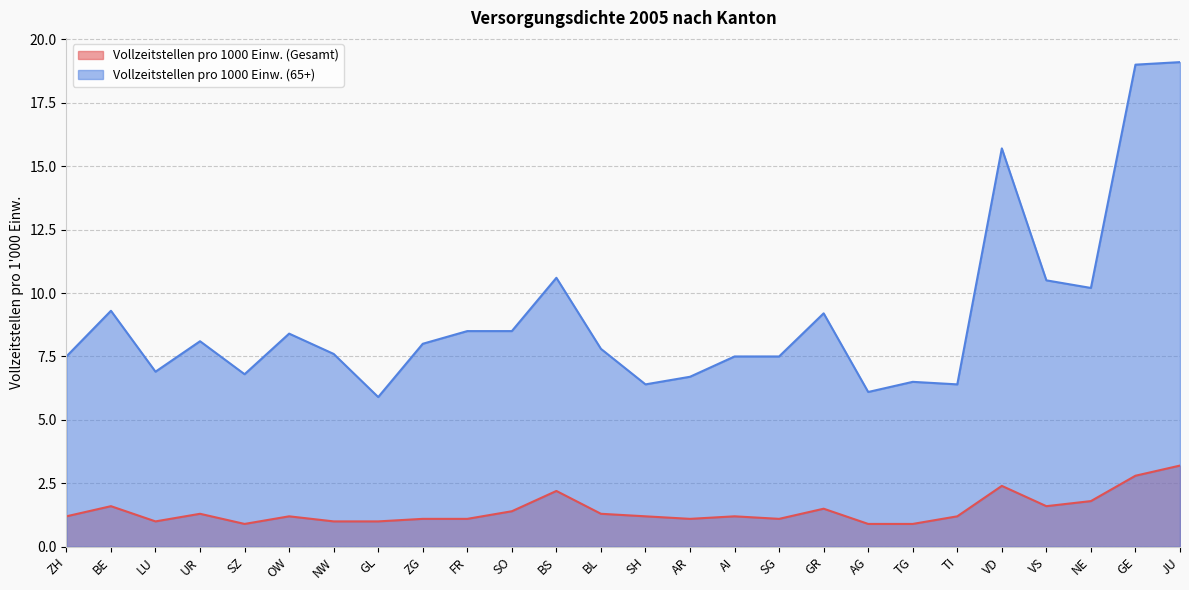

List the series in order of their peak value, highest first.

Vollzeitstellen pro 1000 Einw. (65+), Vollzeitstellen pro 1000 Einw. (Gesamt)